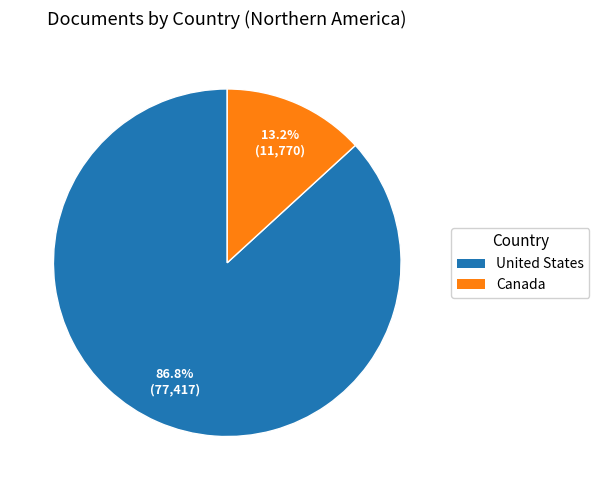

What percentage is NOT represented by Canada?

86.8%